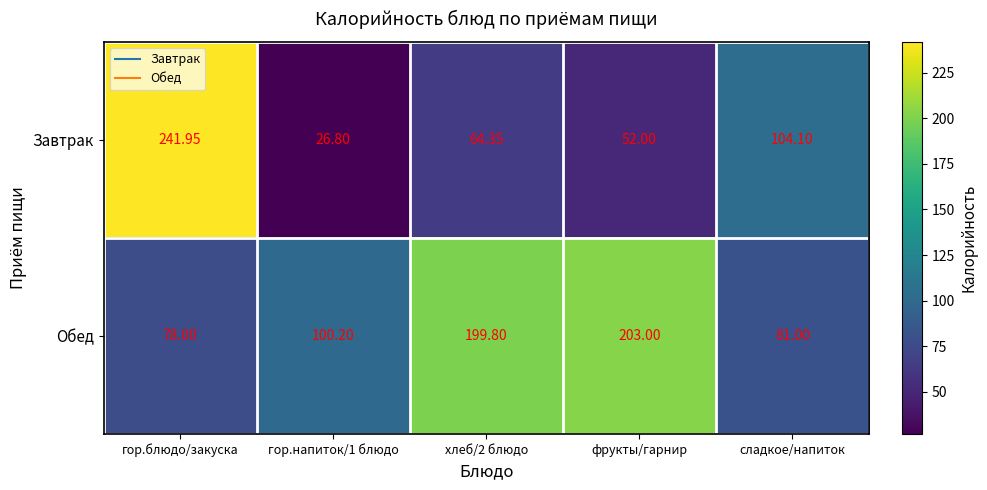

What is the total value across all series at гор.напиток/1 блюдо?

127.0